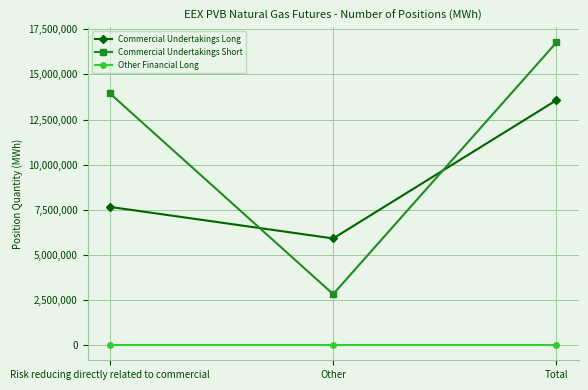

What is the difference between the highest and lowest values at Total?

16773290